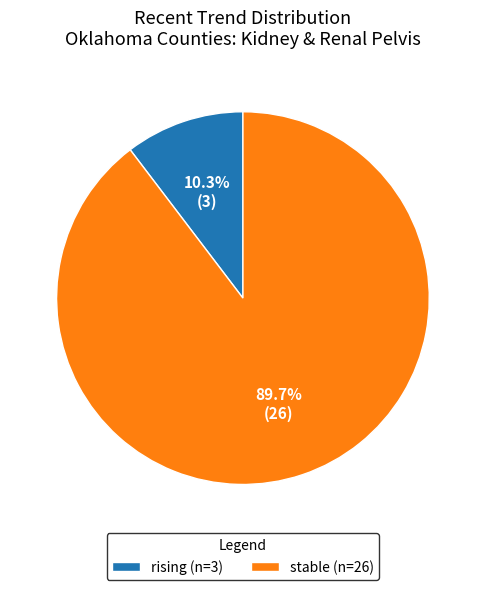

To the nearest percent, what is the difference between the rising and stable slice percentages?

79%